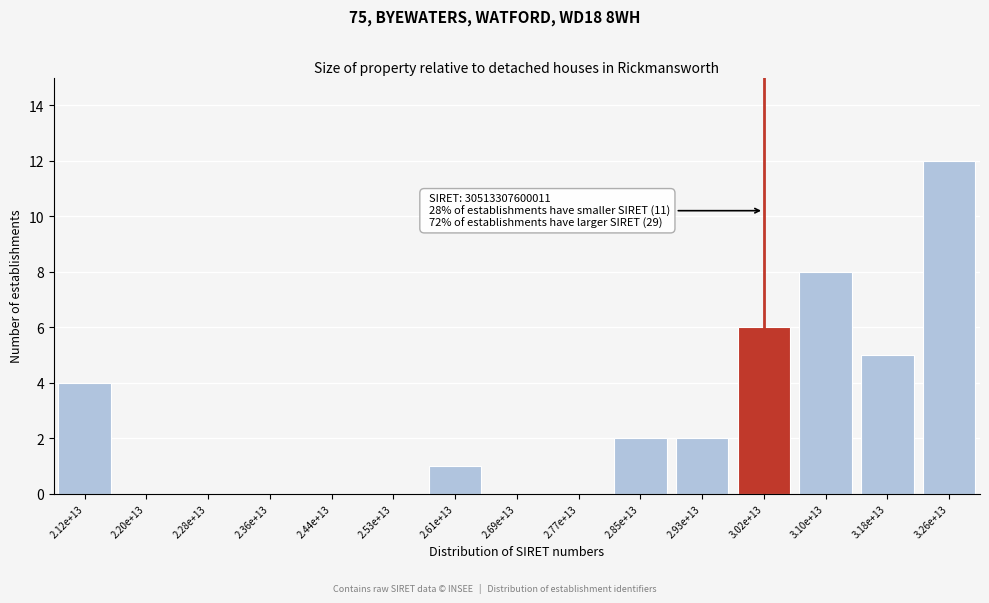

Reading right to left, list all the values displayed in this chart.

3.26e+13=12	3.18e+13=5	3.10e+13=8	3.02e+13=6	2.93e+13=2	2.85e+13=2	2.77e+13=0	2.69e+13=0	2.61e+13=1	2.53e+13=0	2.44e+13=0	2.36e+13=0	2.28e+13=0	2.20e+13=0	2.12e+13=4